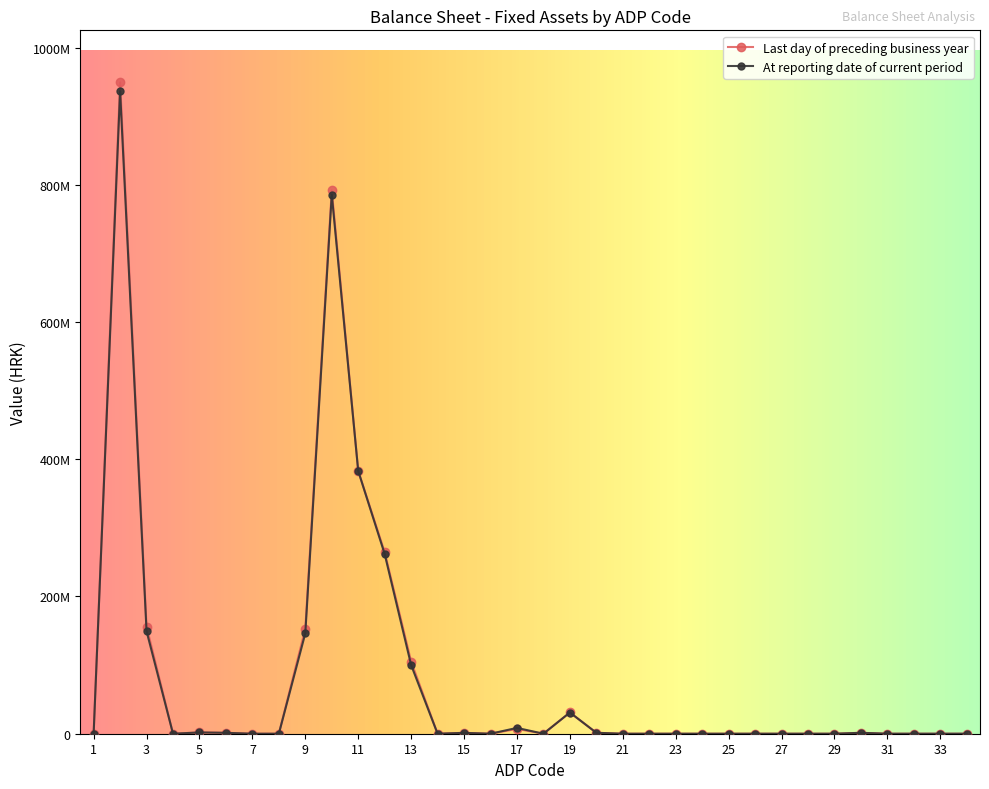

What are all the series names shown in the legend?

Last day of preceding business year, At reporting date of current period